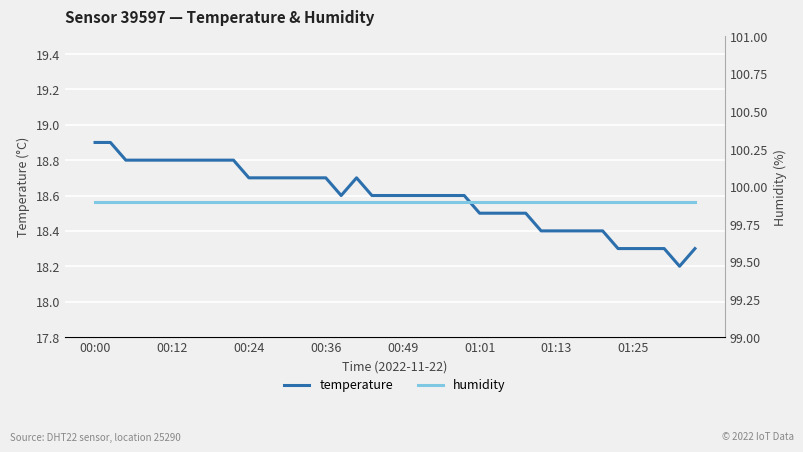

What is the sum of all humidity values?

3996.0